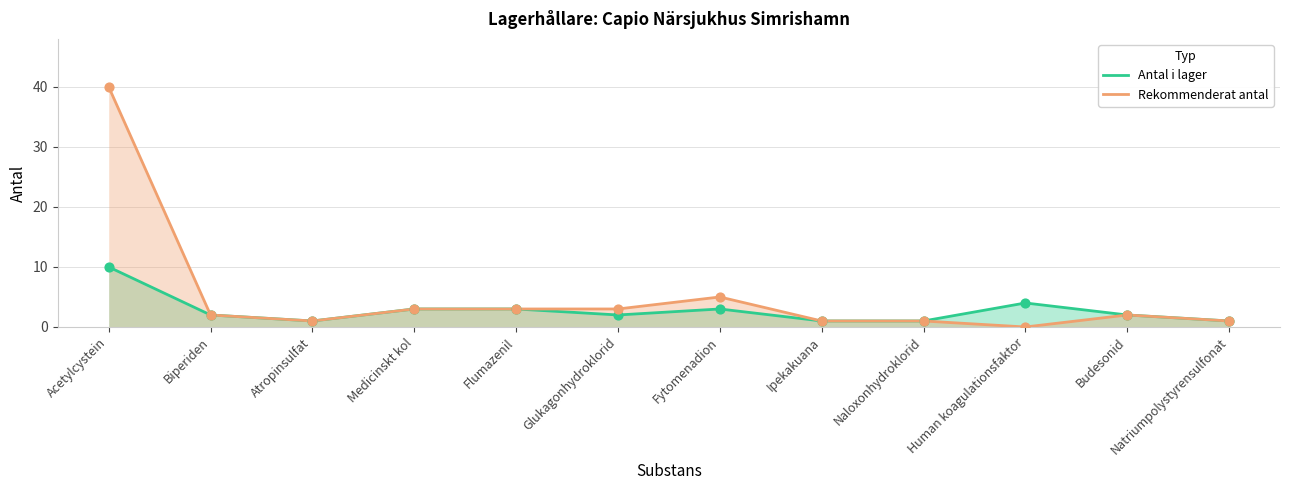

Which series has the largest total across all categories?

Rekommenderat antal